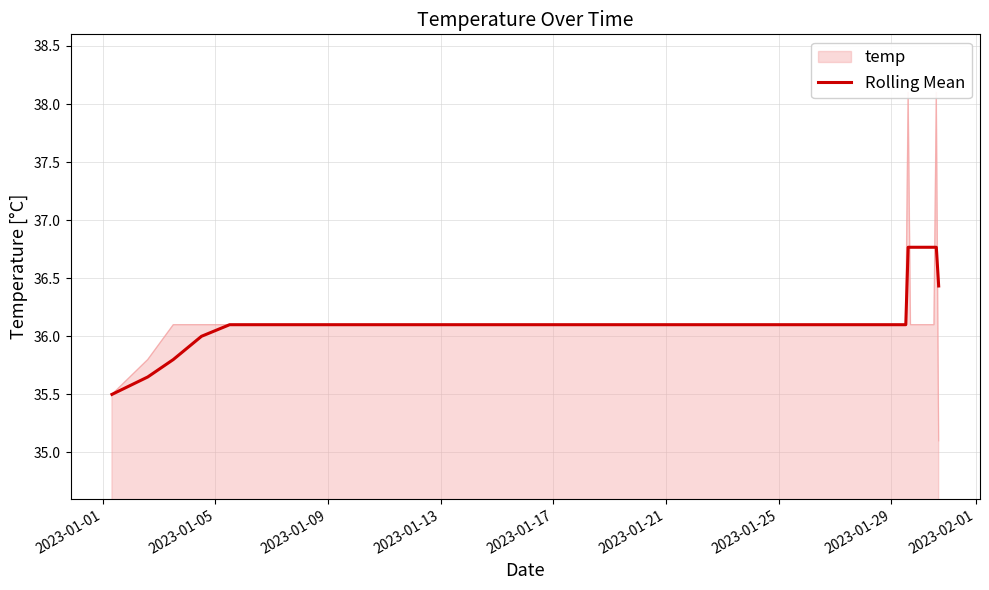

Reading left to right, transcribe all the data shown in this chart.

35.5	35.6	35.8	36.0	36.1	36.1	36.1	36.1	36.8	36.8	36.8	36.8	36.4